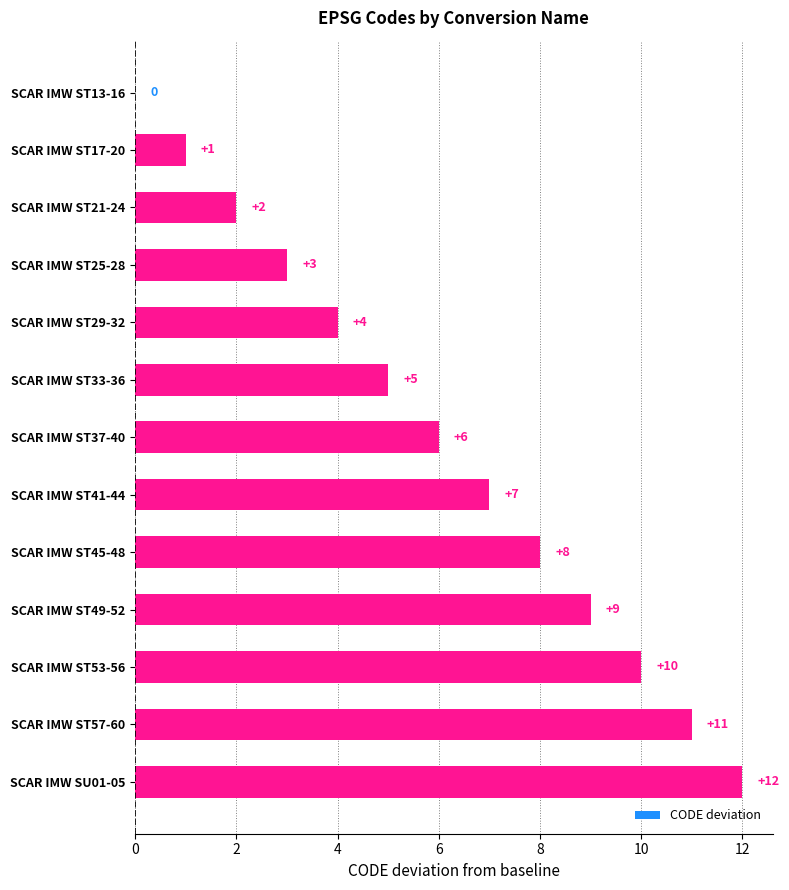

True or false: the data shows 3 at SCAR IMW ST25-28.

True